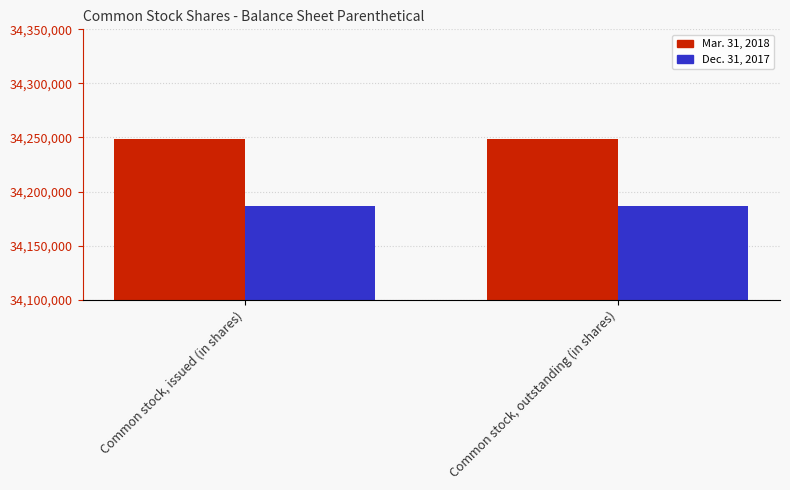

Which series has the largest total across all categories?

Mar. 31, 2018